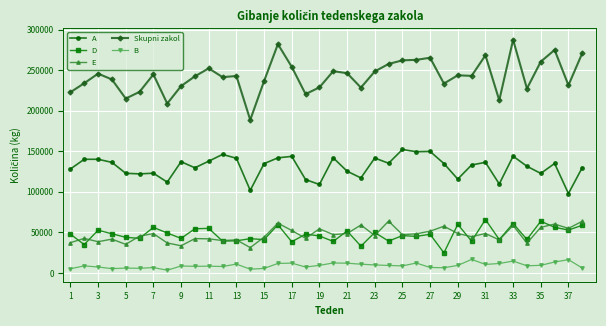

What is the maximum value shown in the chart?

287529